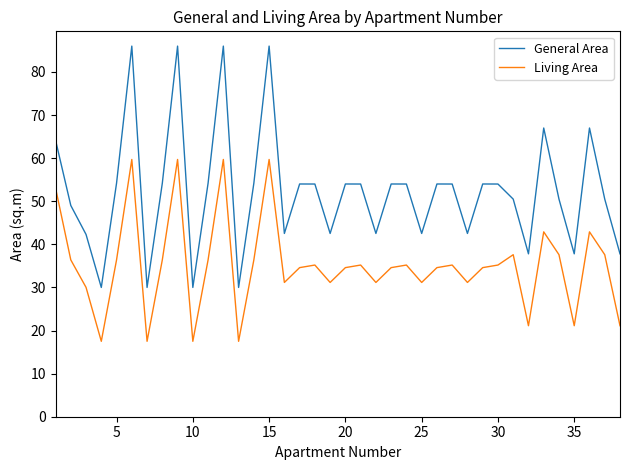

What are all the series names shown in the legend?

General Area, Living Area